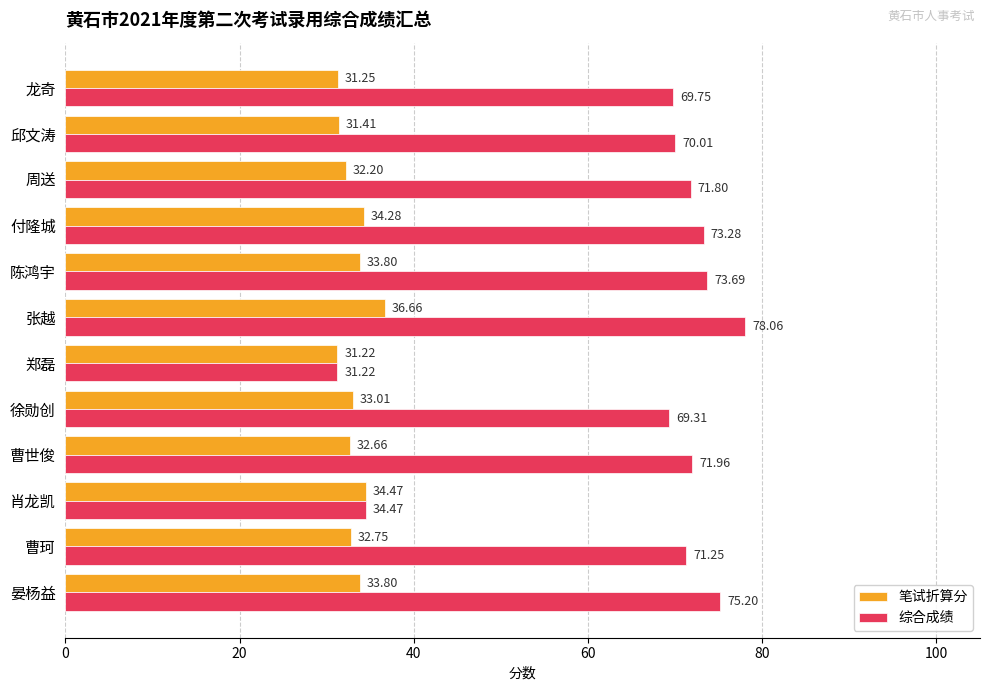

What is the spread (max minus min) of values at 曹世俊?

39.3